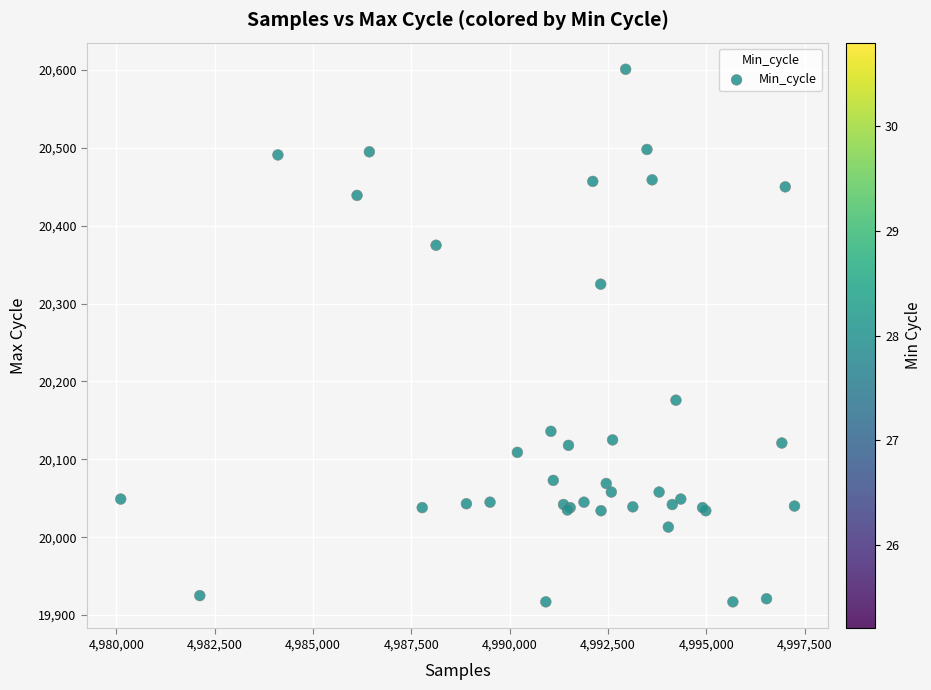

What Y value in the scatter plot is closest to 20259?

20325